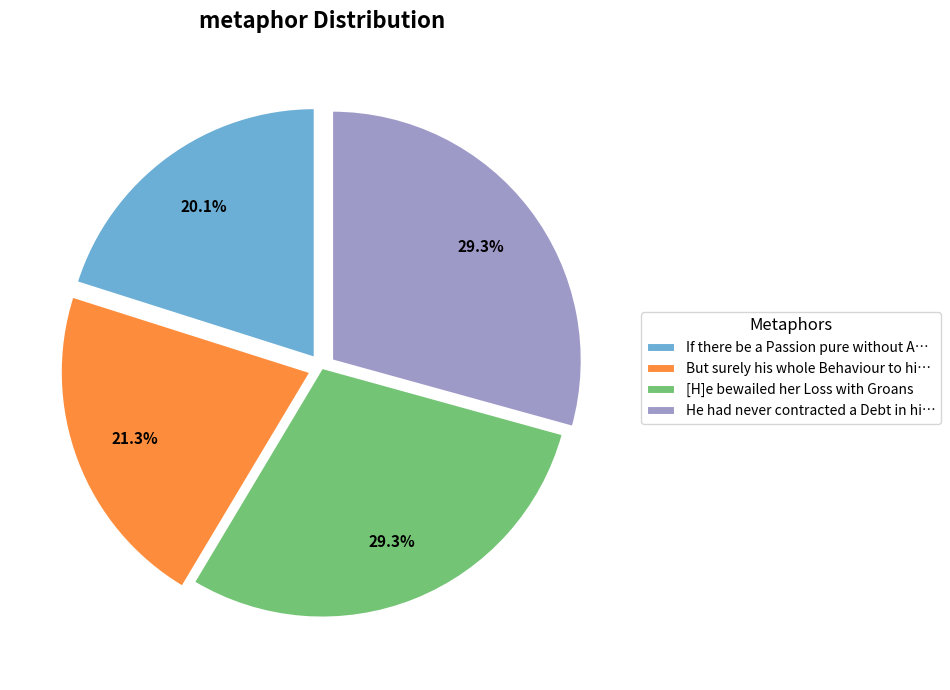

Which has a higher value, If there be a Passion pure without A… or He had never contracted a Debt in hi…?

He had never contracted a Debt in hi…